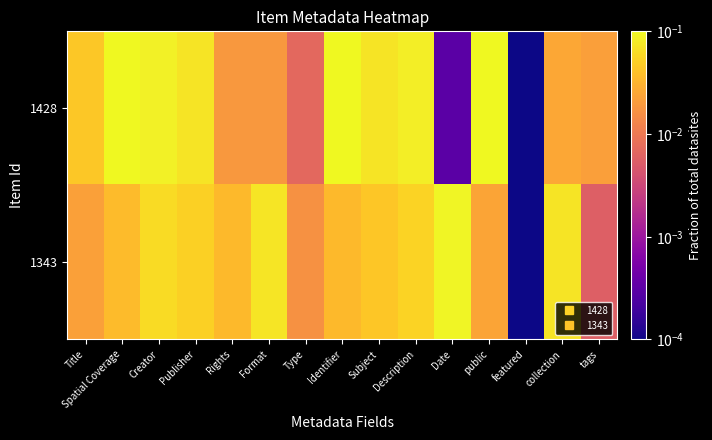

Which series has the largest total across all categories?

1428